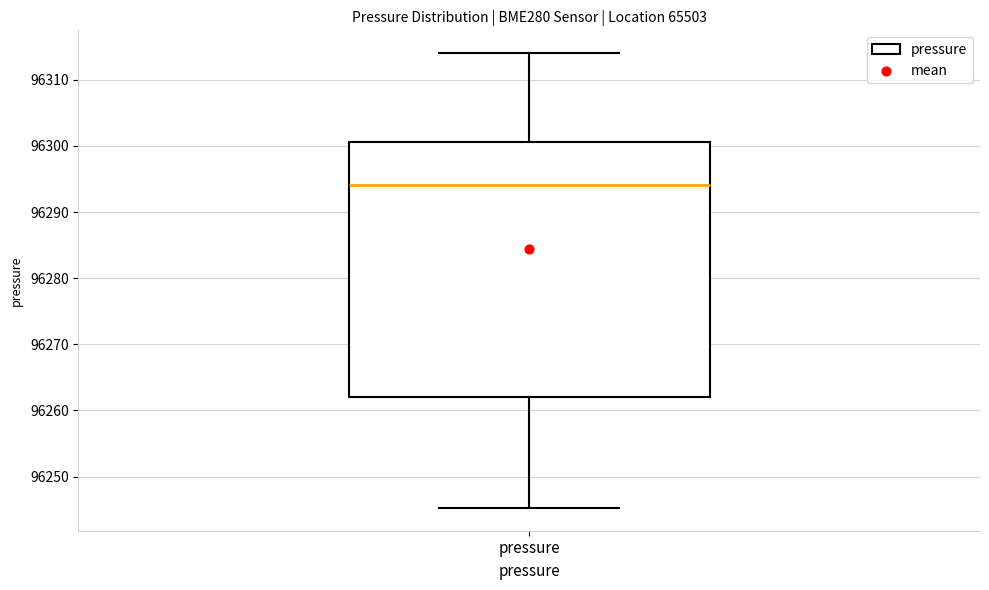

Where does the median line of the box for pressure sit on the y-axis? The values are not printed on the chart, so give them approximately, as read against the axis.

96294